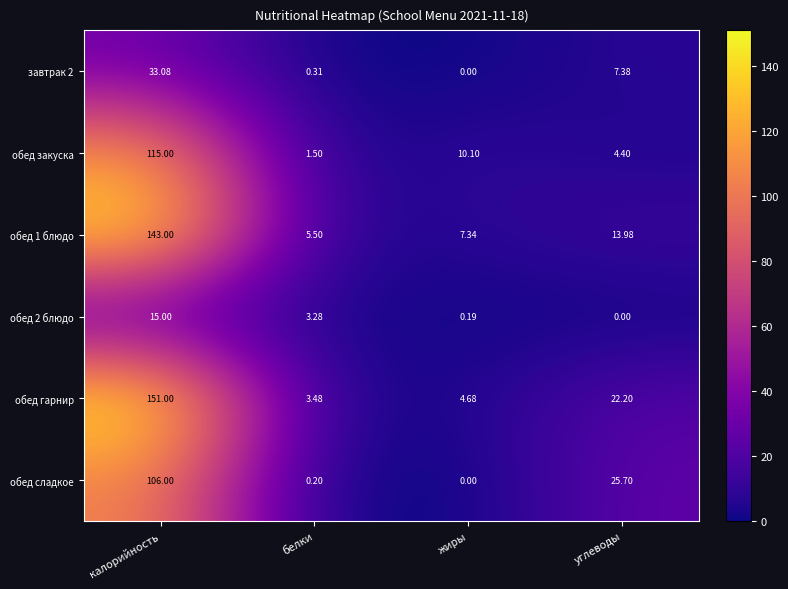

Rank the series by their maximum value, from highest to lowest.

обед гарнир, обед 1 блюдо, обед закуска, обед сладкое, завтрак 2, обед 2 блюдо